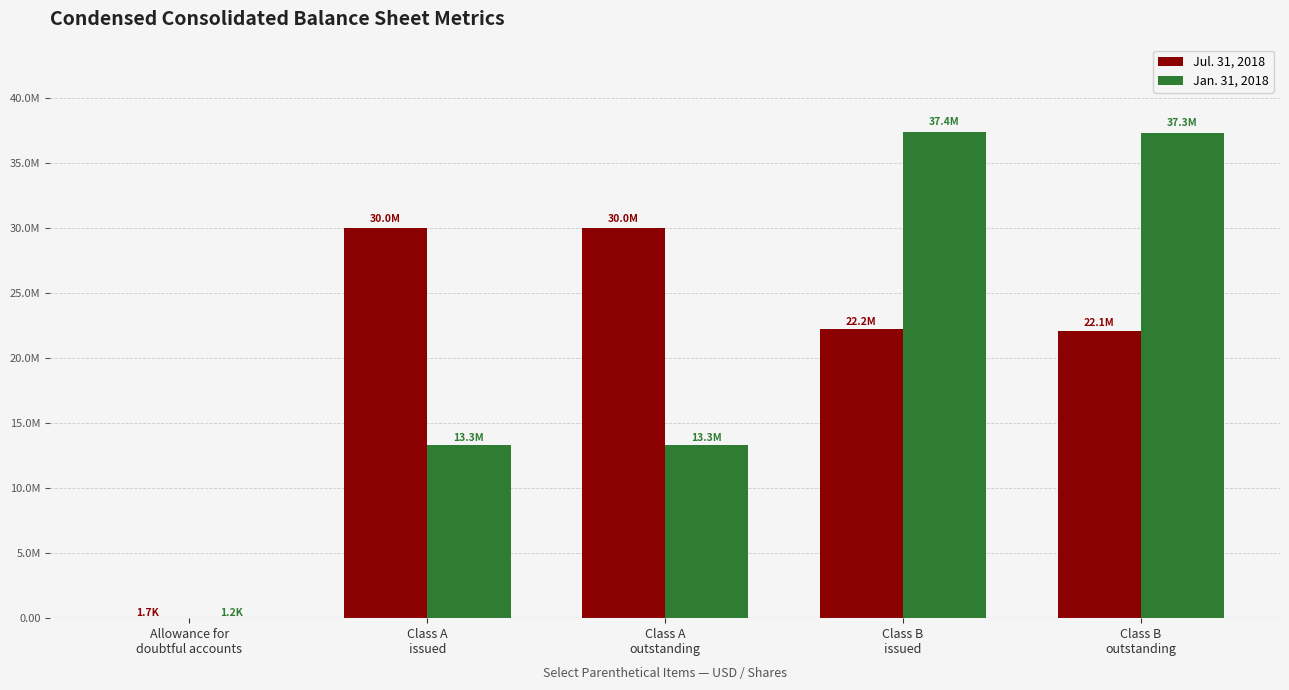

Are the bars grouped side by side (vs. stacked)?

Yes